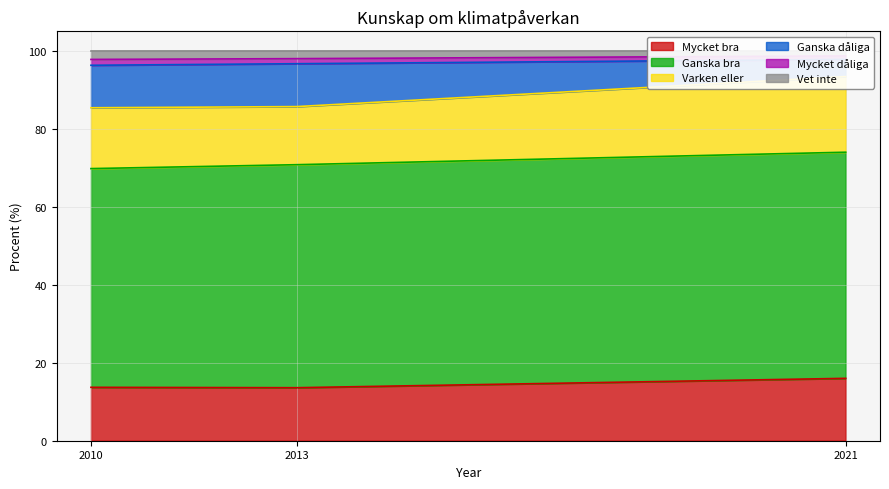

True or false: Mycket bra has a value of 8.2 at 2013.

False